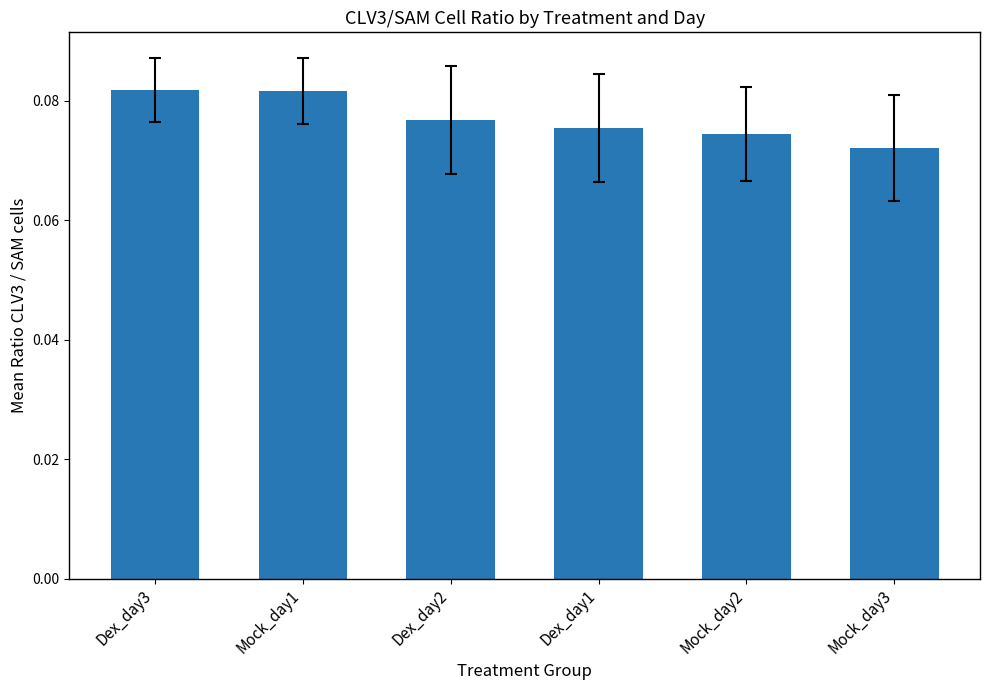

True or false: the data shows 0.0 at Mock_day1.

False